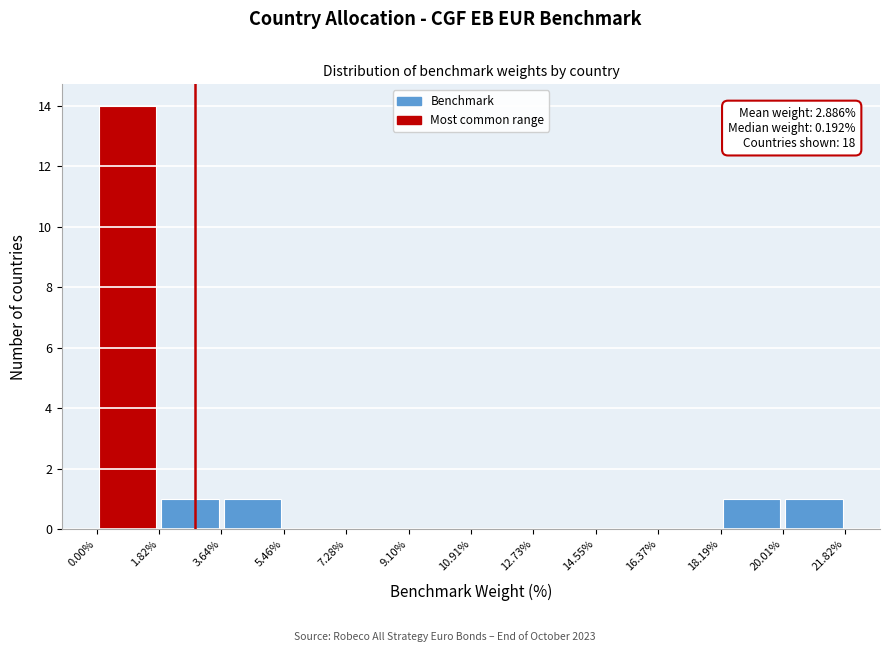

Over which range of the x-axis is the bar tallest?

0.00% to 1.82%